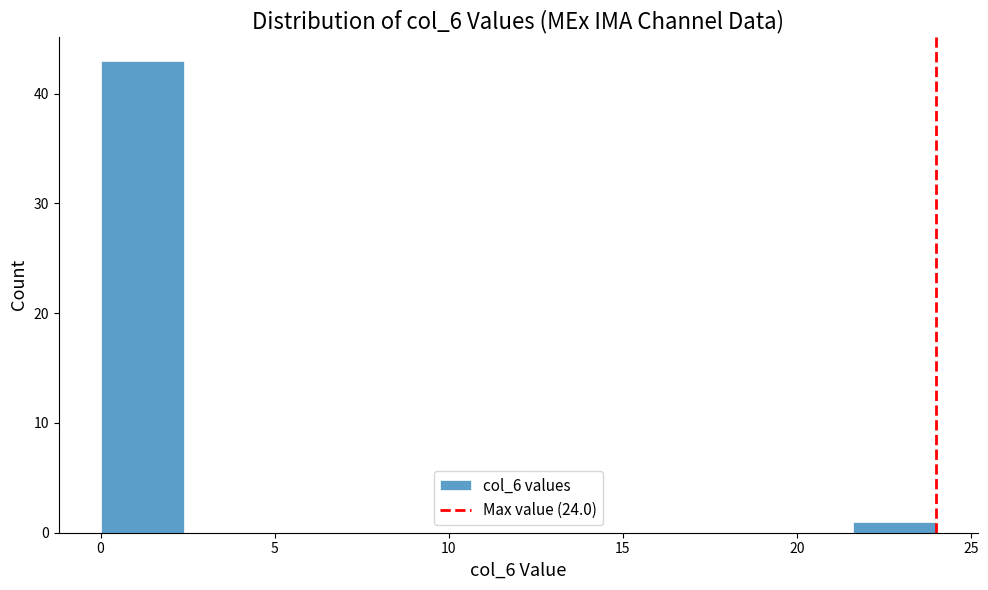

What is the height of the bar covering 0.0 to 2.4 on the x-axis? Neither the bar edges nor the heights are printed on the chart, so give them approximately, as read against the axes.

43